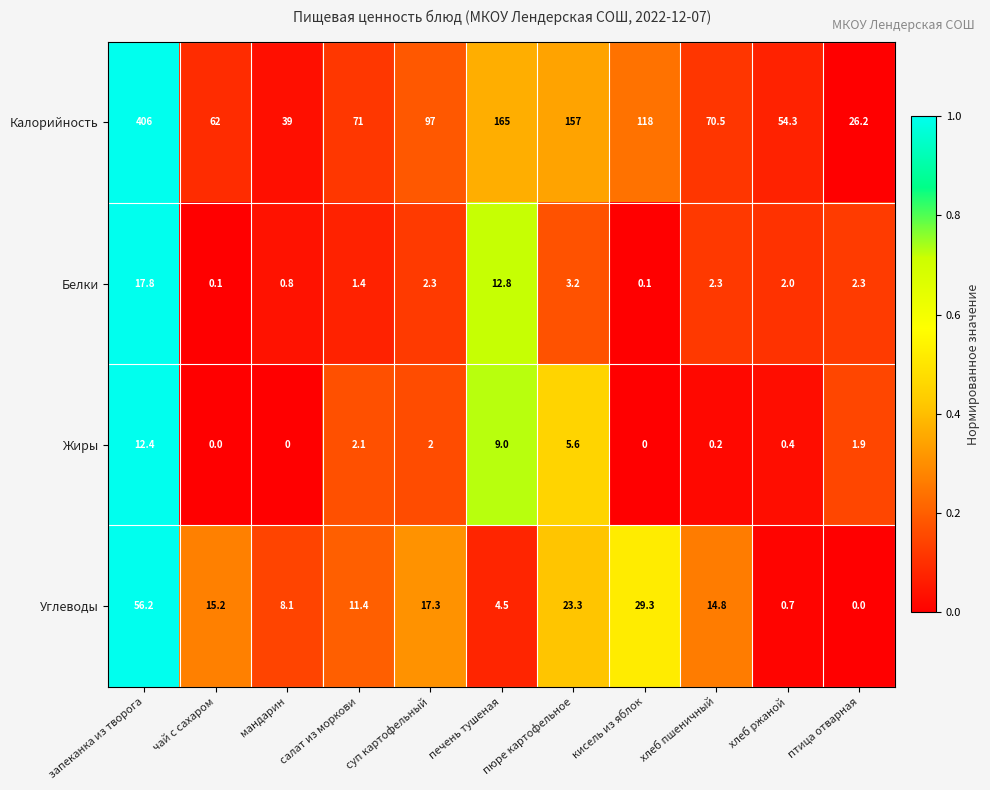

At which category is the sum across all series the highest?

запеканка из творога